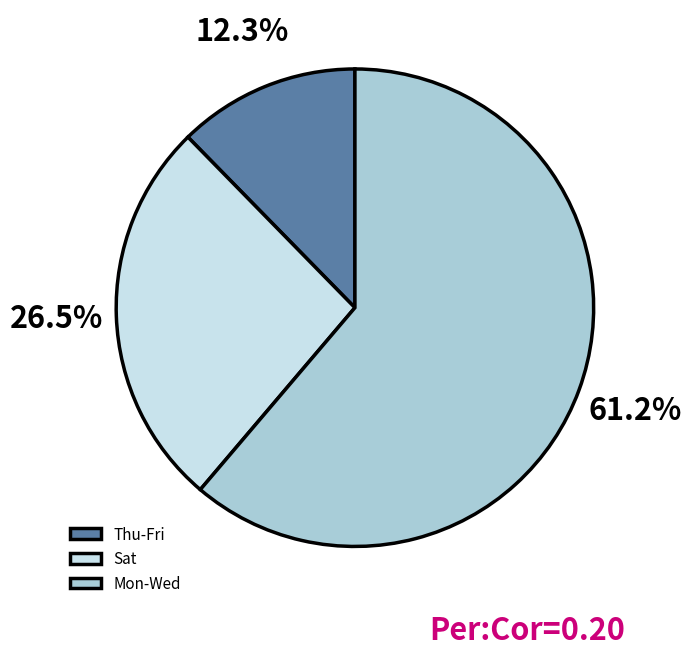

Is Sat the majority of the pie?

No